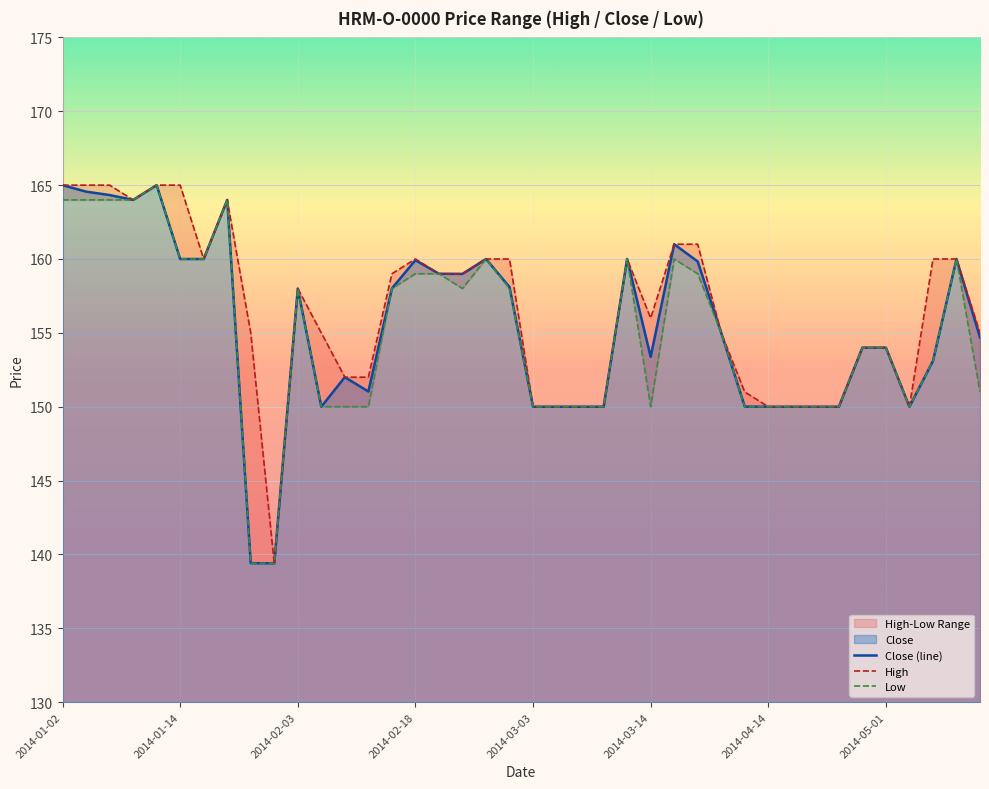

What is the lowest value of the Close (line) series?

139.4